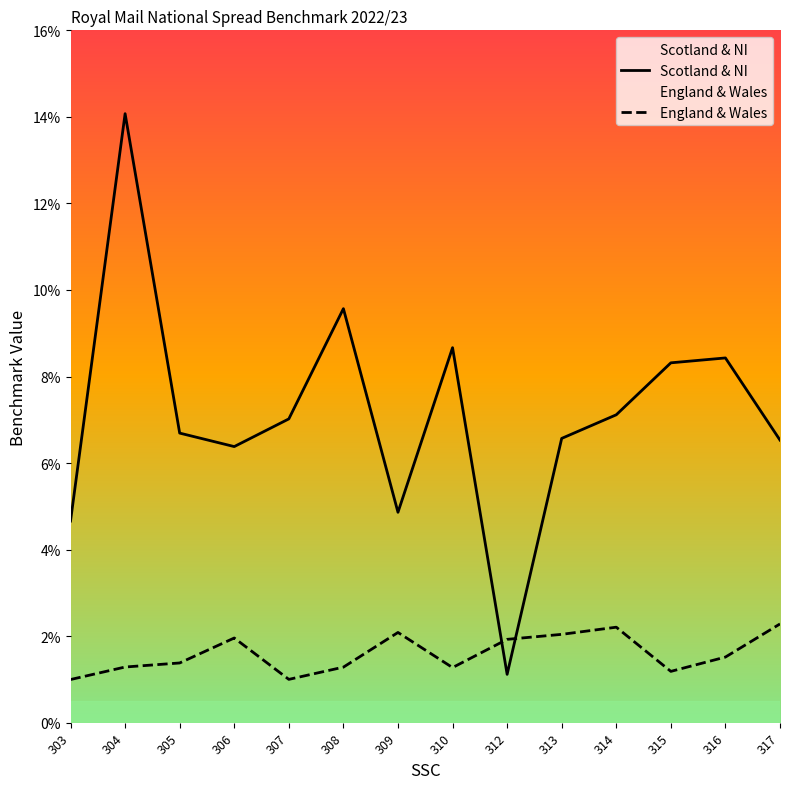

Count the number of categories in the chart.

14